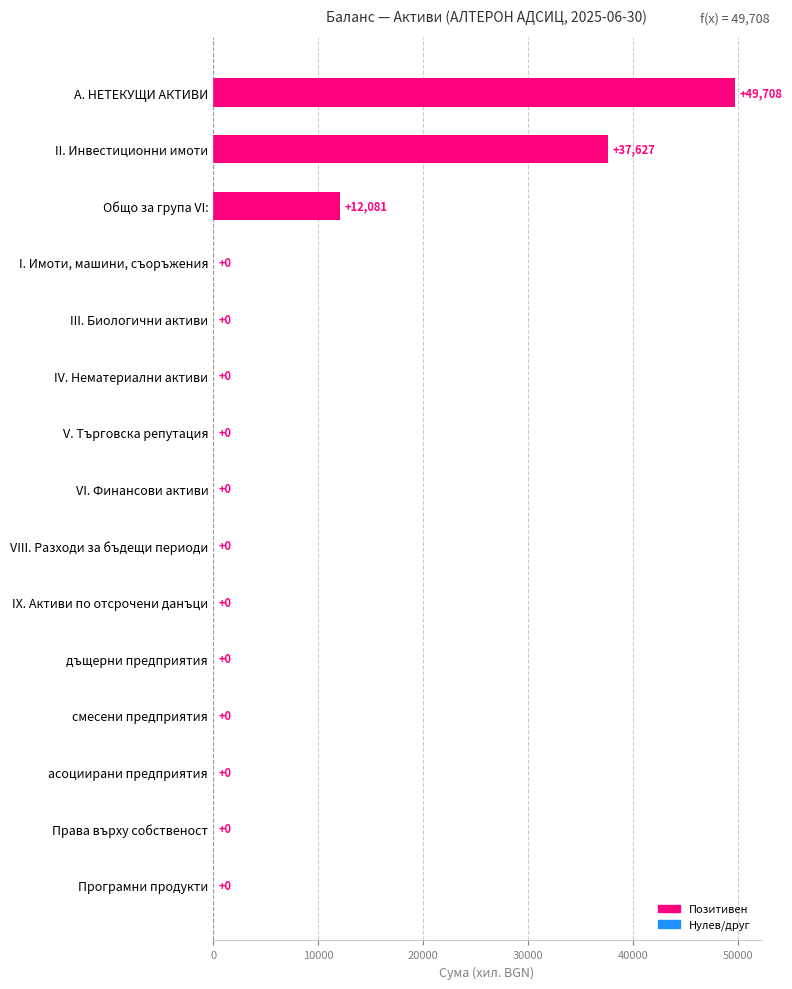

The value at V. Търговска репутация is -34016. True or false?

False